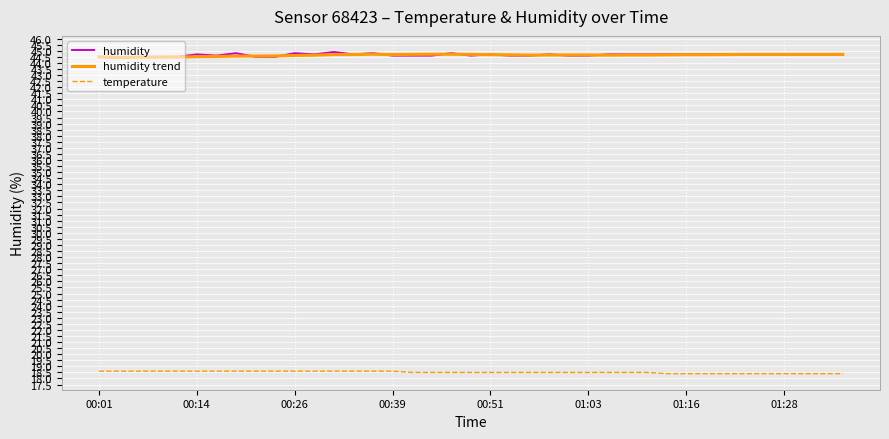

True or false: temperature and humidity intersect in this chart.

False